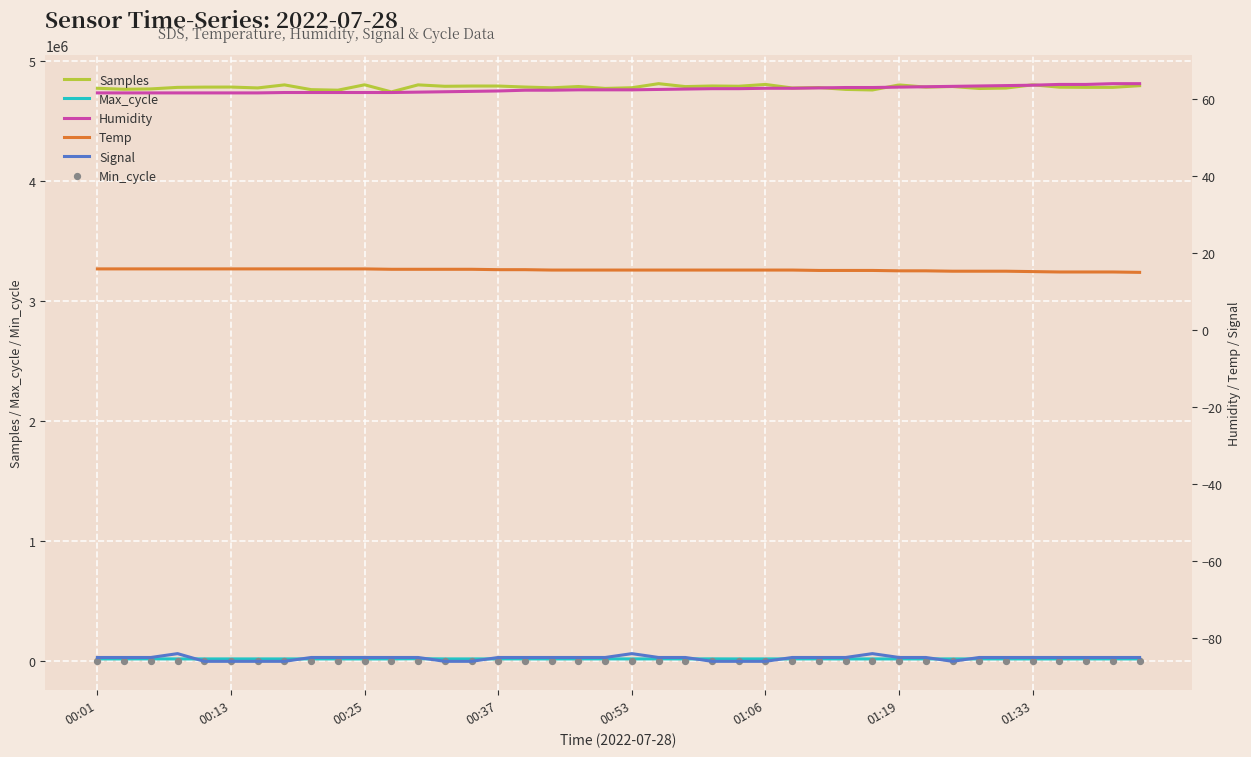

What are all the series names shown in the legend?

Samples, Max_cycle, Min_cycle, Humidity, Temp, Signal